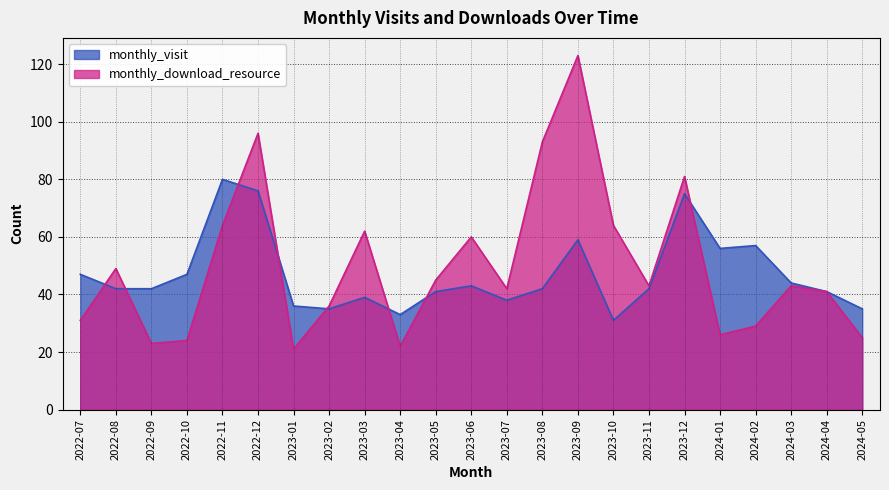

Count the number of categories in the chart.

23